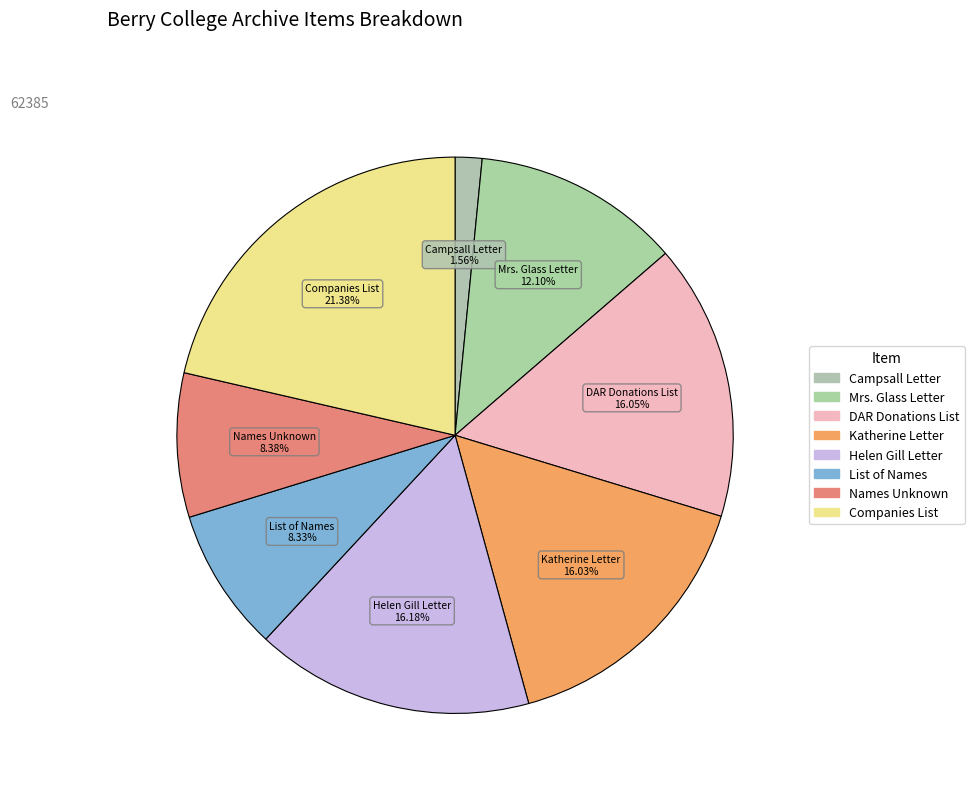

Does any single category account for the majority?

No